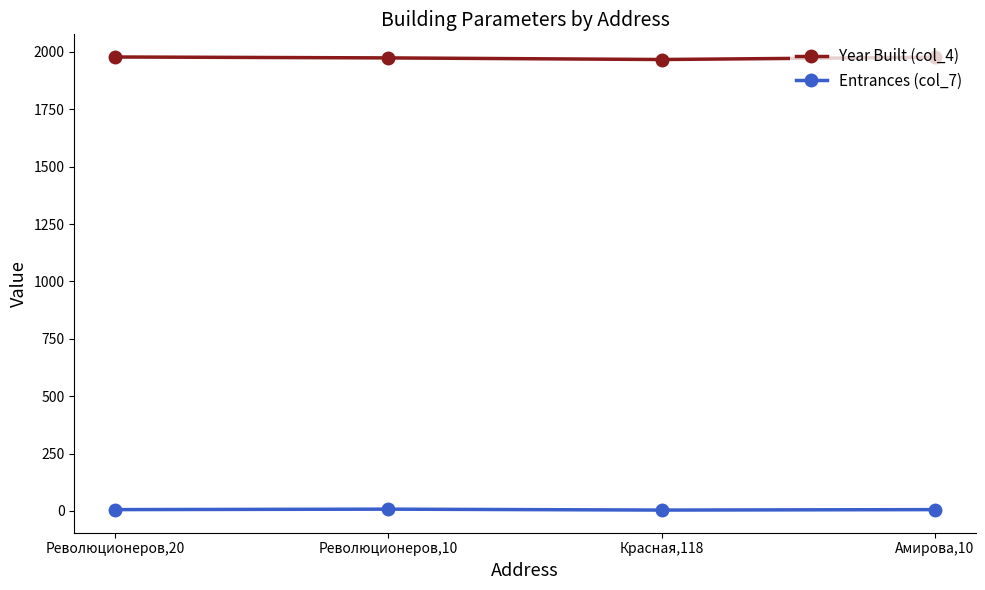

What is the label of the 2nd point from the left?

Революционеров,10